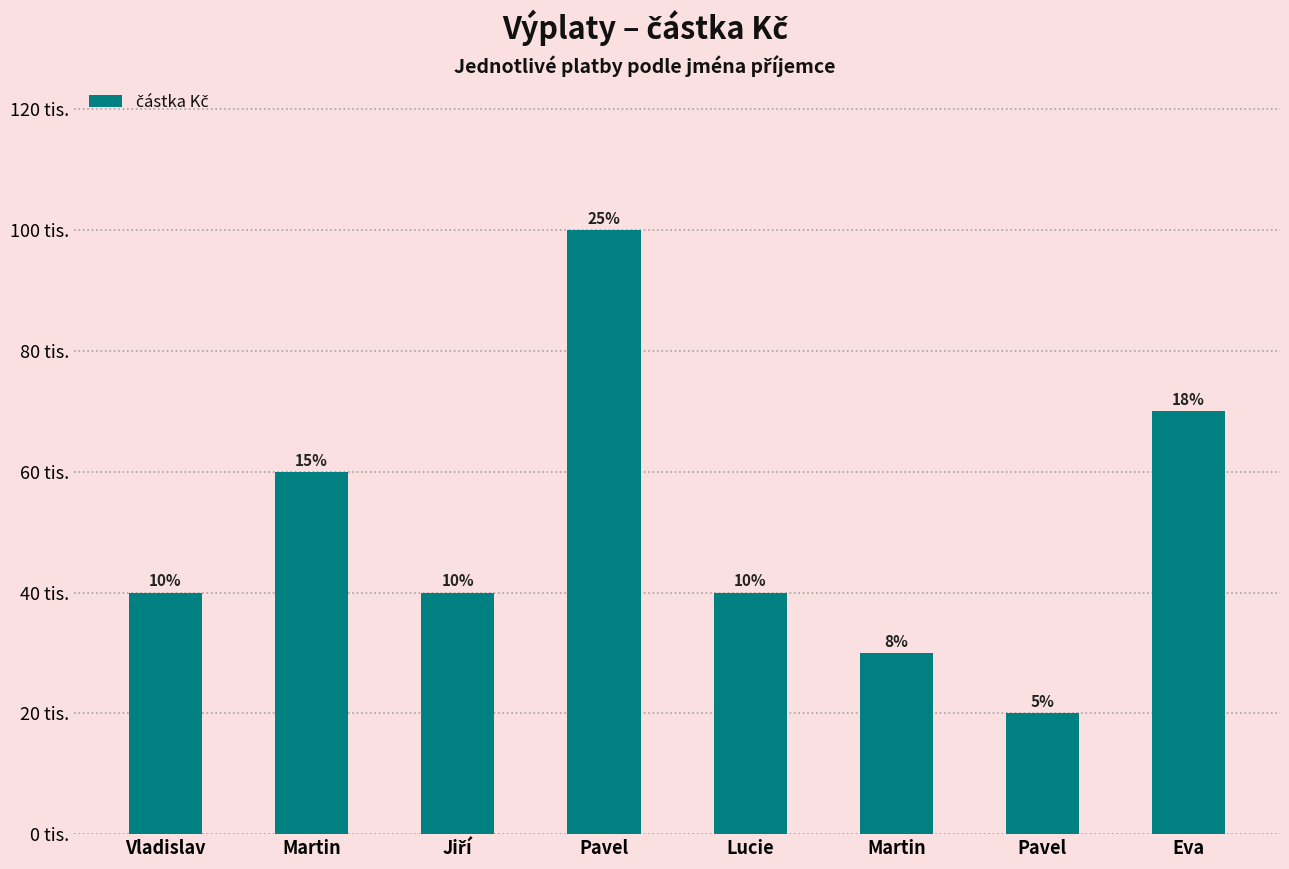

Does the chart contain any negative values?

No